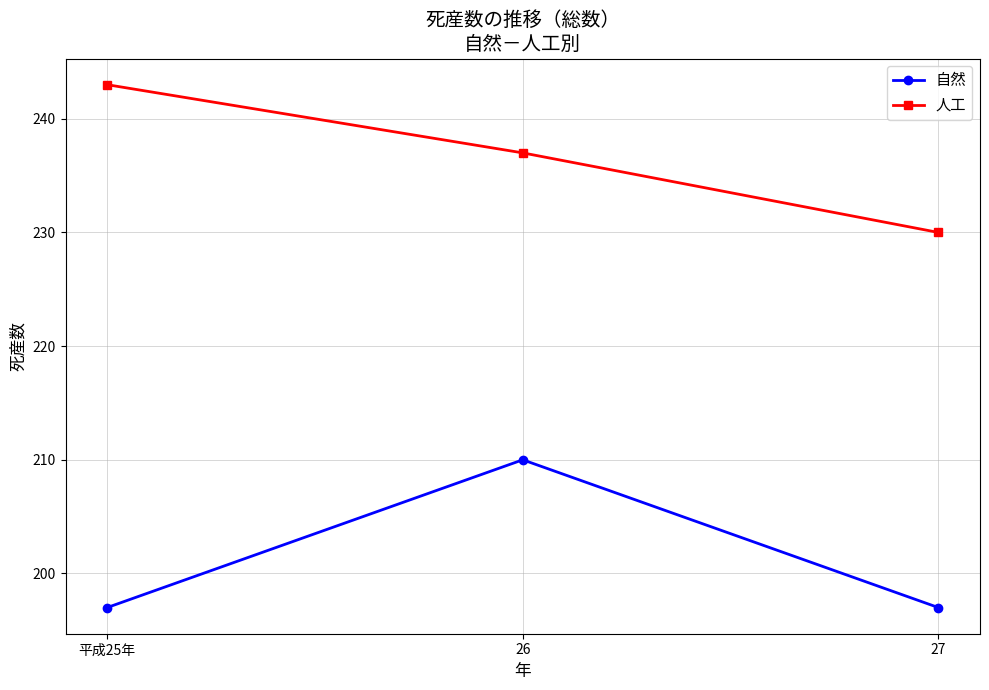

Which series changed the most between 平成25年 and 26?

自然